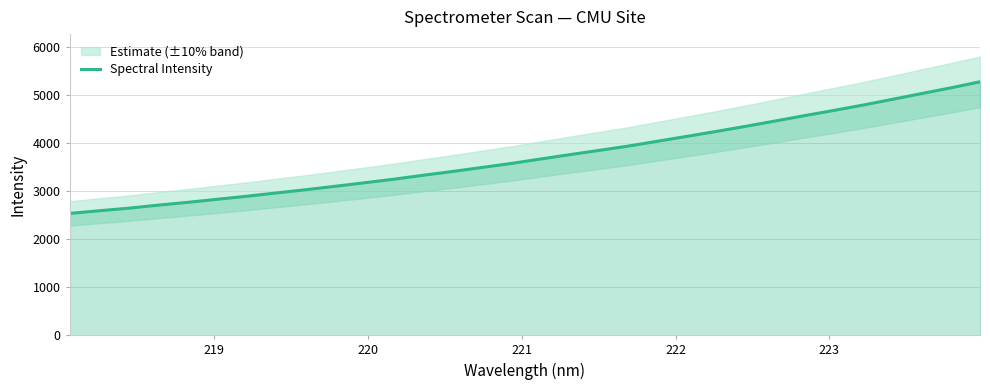

How many values are below 3662?

16